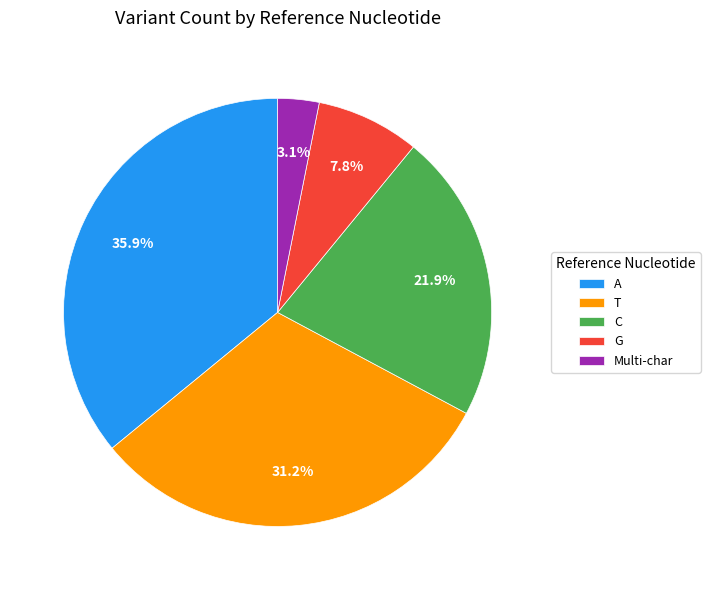

Which category has the smallest portion of the pie?

Multi-char